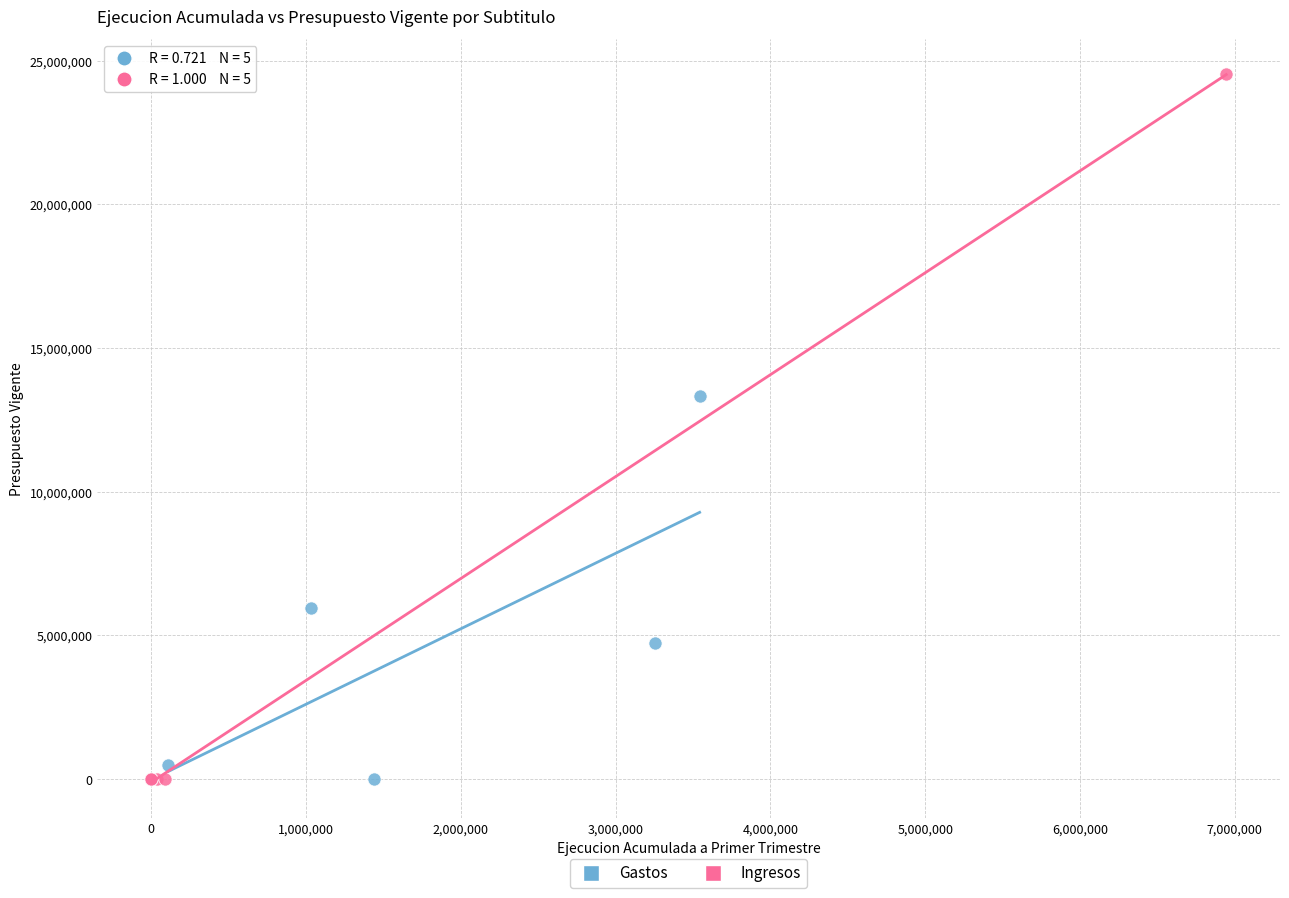

What are all the series names shown in the legend?

Gastos, Ingresos